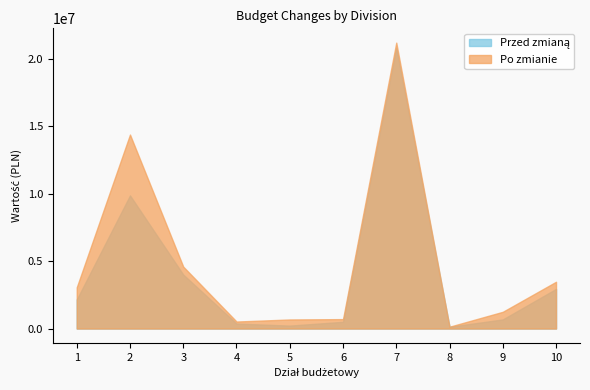

What is the average value of the Po zmianie series?

4997625.8